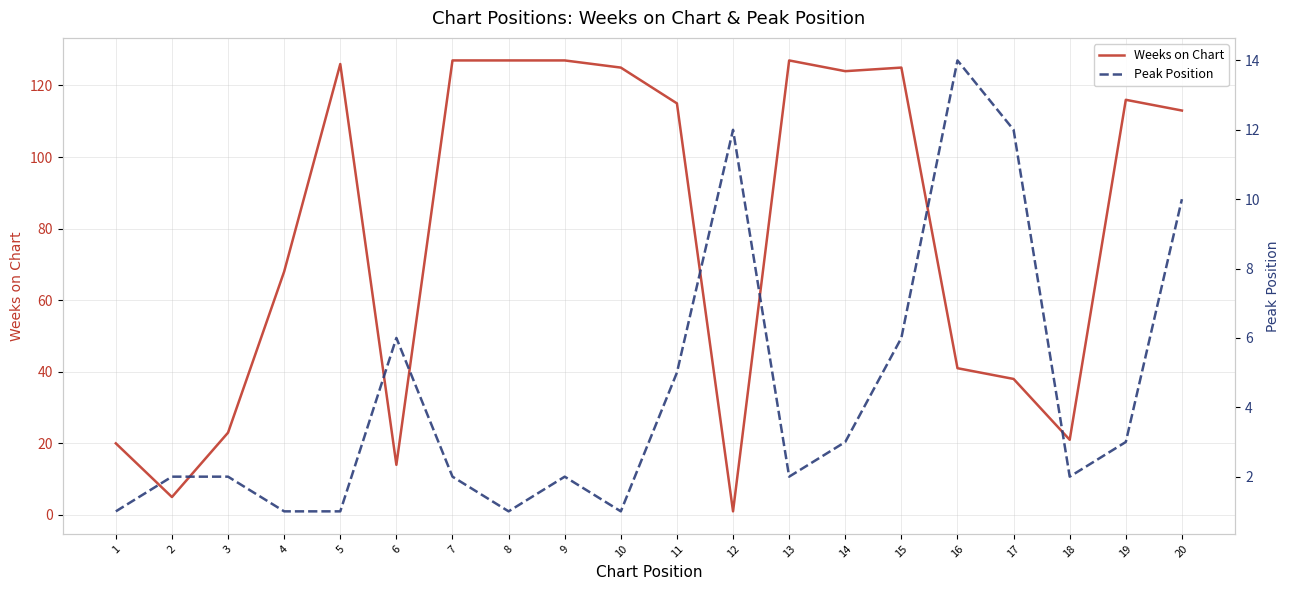

Is it true that Peak Position equals 1 at 8?

True